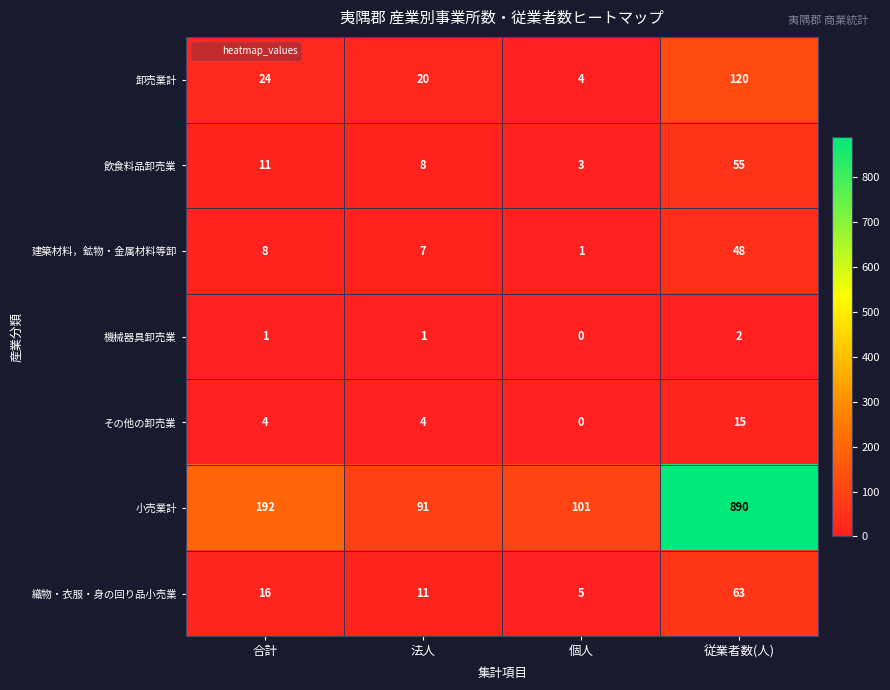

Reading left to right, transcribe all the data shown in this chart.

卸売業計: 24	20	4	120
飲食料品卸売業: 11	8	3	55
建築材料，鉱物・金属材料等卸: 8	7	1	48
機械器具卸売業: 1	1	0	2
その他の卸売業: 4	4	0	15
小売業計: 192	91	101	890
織物・衣服・身の回り品小売業: 16	11	5	63